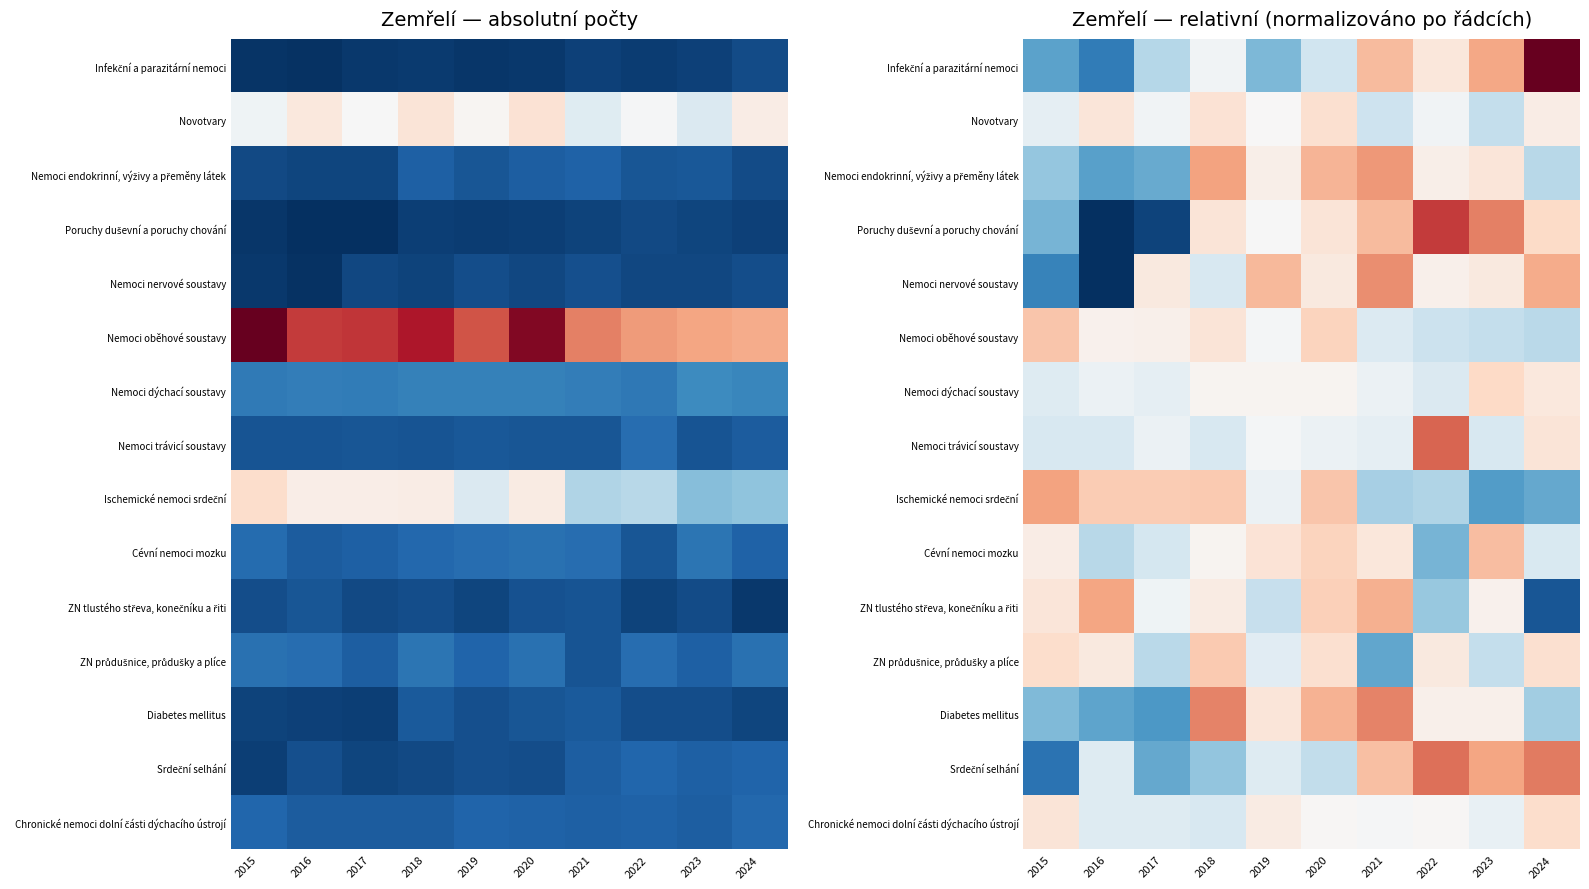

Rank the series at 2024 from lowest to highest value.

ZN tlustého střeva, konečníku a řiti, Ischemické nemoci srdeční, Diabetes mellitus, Nemoci endokrinní, výživy a přeměny látek, Nemoci oběhové soustavy, Cévní nemoci mozku, Novotvary, Nemoci dýchací soustavy, Nemoci trávicí soustavy, ZN průdušnice, průdušky a plíce, Chronické nemoci dolní části dýchacího ústrojí, Poruchy duševní a poruchy chování, Nemoci nervové soustavy, Srdeční selhání, Infekční a parazitární nemoci